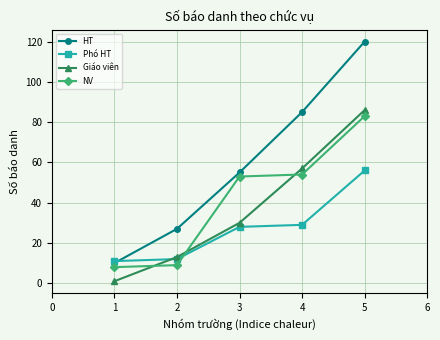

What is the value of the HT point at the 1st from the left?

10